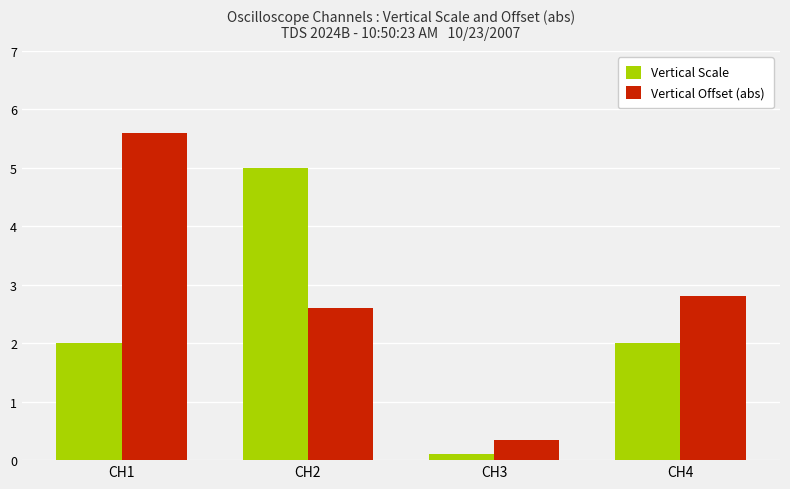

What is the difference between the maximum and second lowest values in the Vertical Offset (abs) series?

3.0